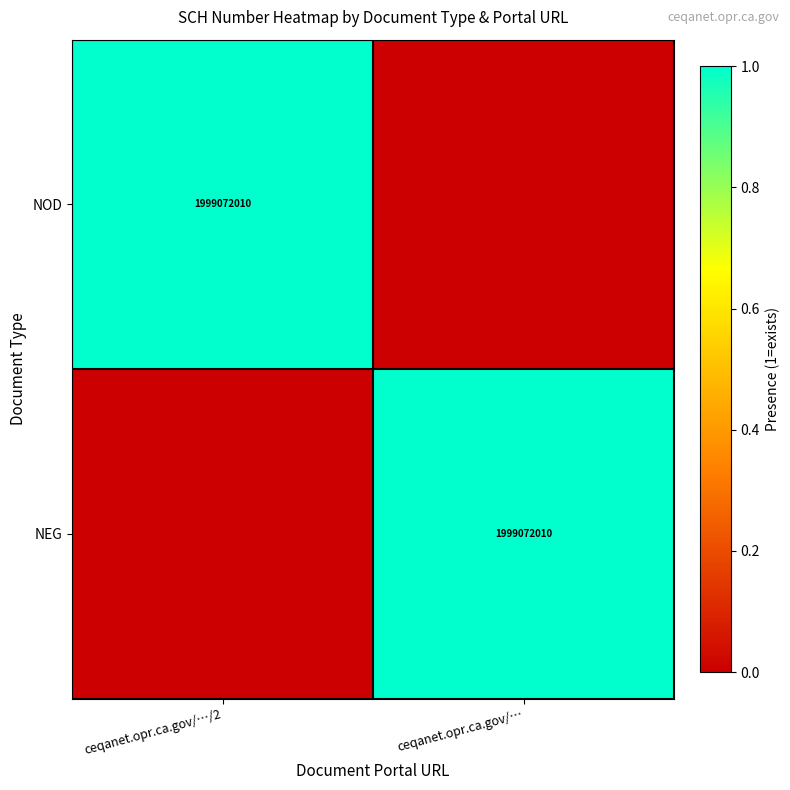

Count the number of data series in this chart.

2